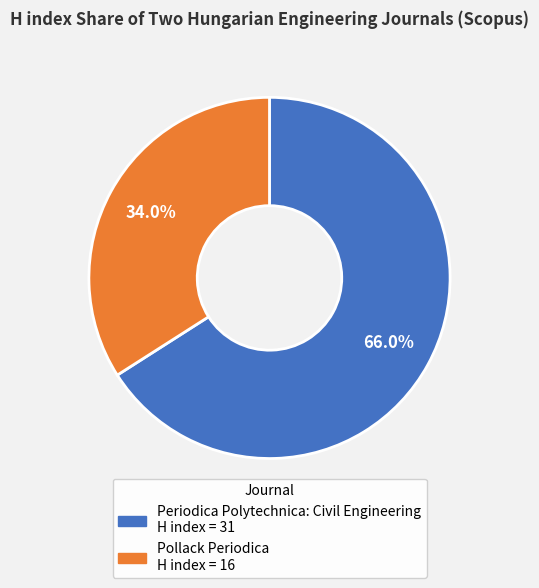

Between Periodica Polytechnica: Civil Engineering and Pollack Periodica, which is larger?

Periodica Polytechnica: Civil Engineering